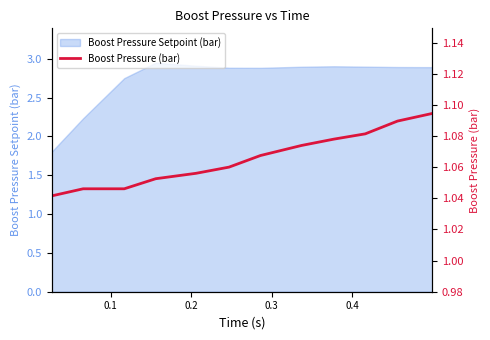

Does the chart display data point markers on the line(s)?

No